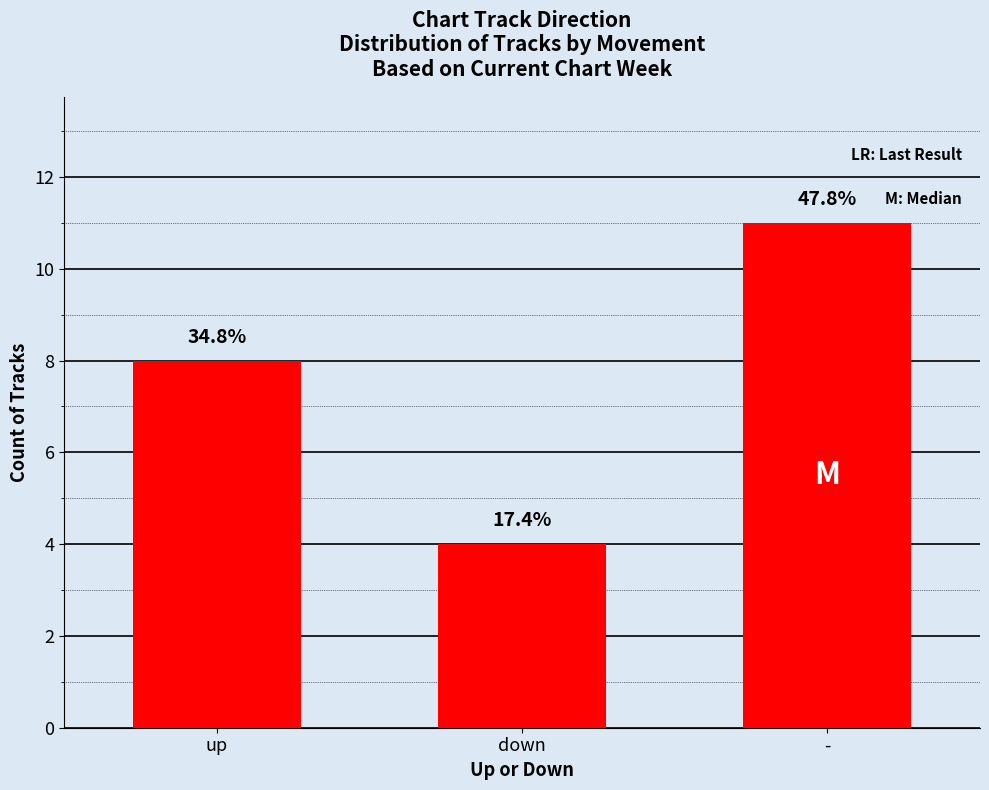

Between down and -, which is larger?

-